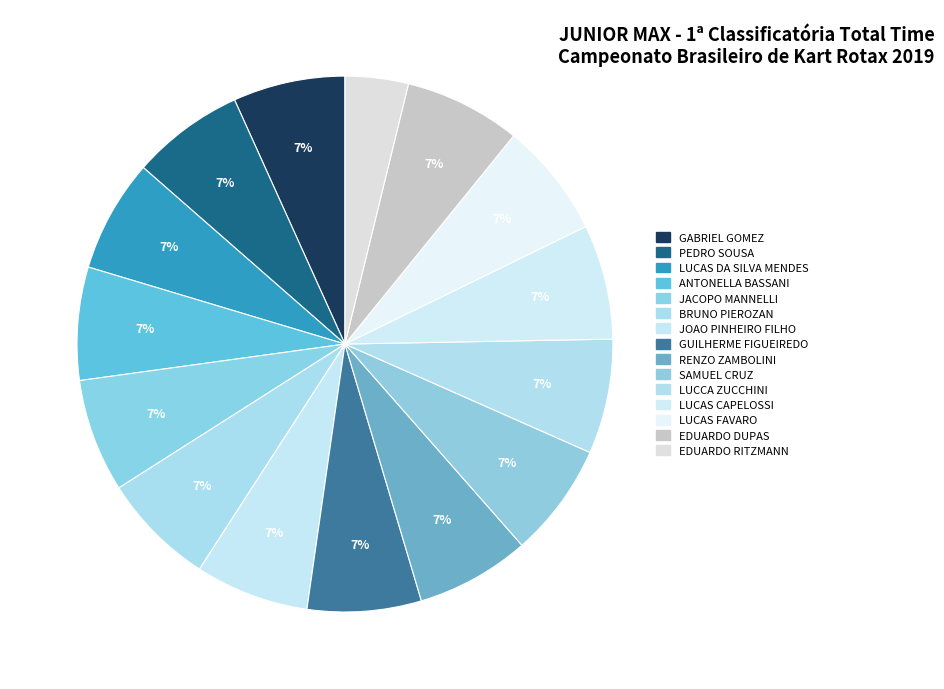

The LUCAS DA SILVA MENDES slice represents 16% of the pie. True or false?

False